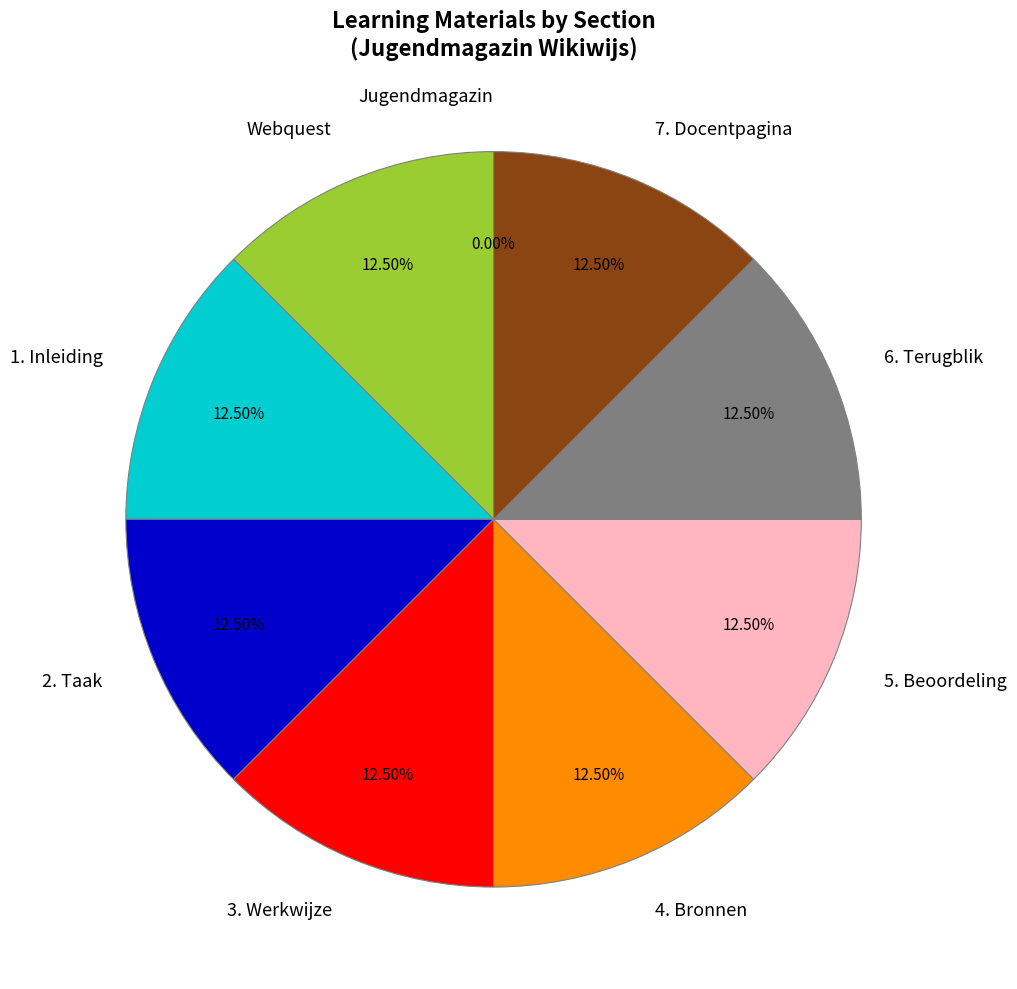

Is the sum of 2. Taak and 1. Inleiding greater than half?

No